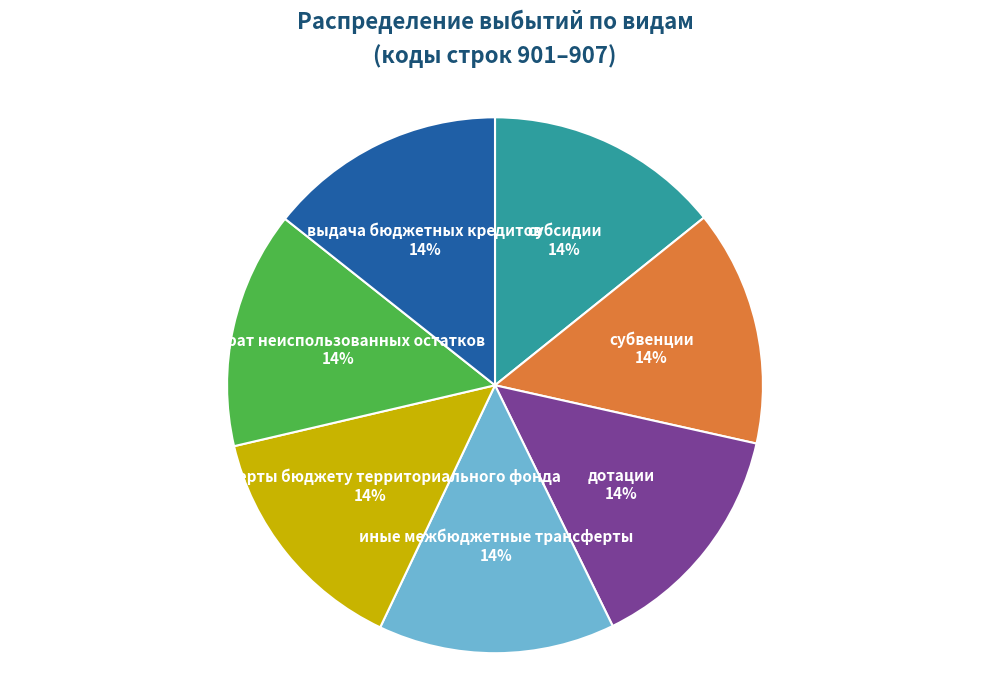

Is there a majority slice in this chart?

No